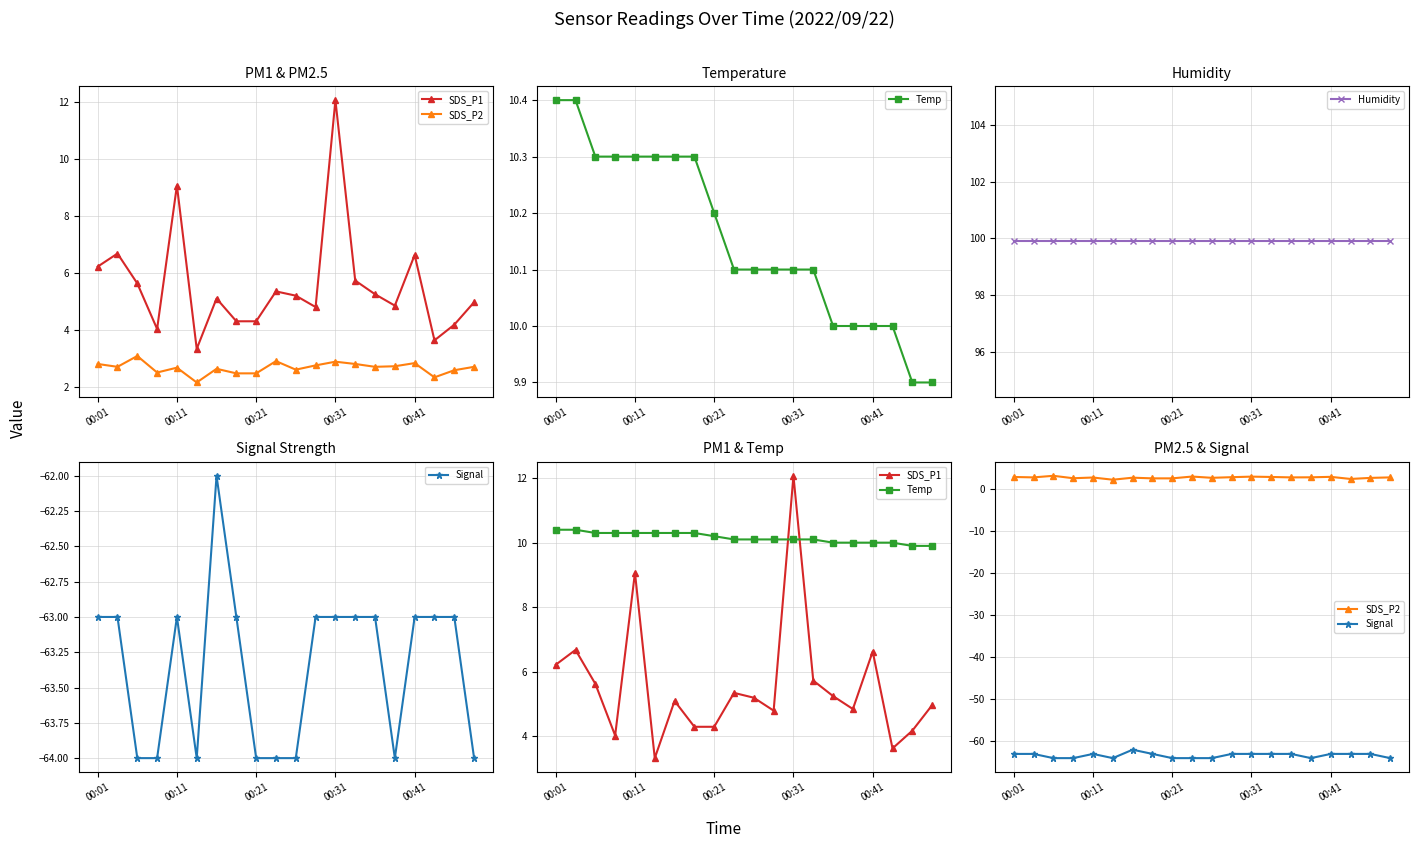

What is the label of the 8th point from the left?

7